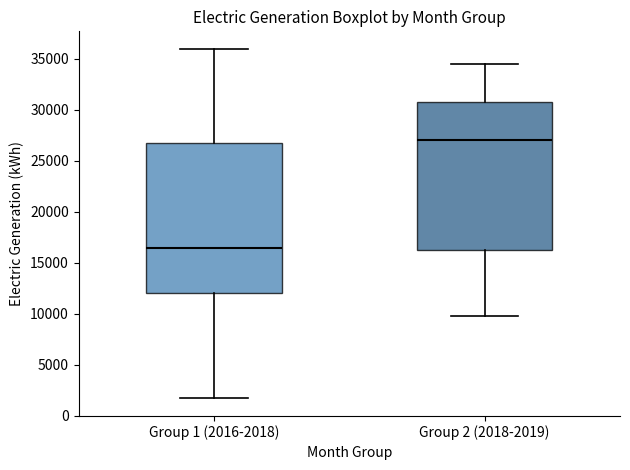

Reading left to right, transcribe this box plot: for each box, give where its median line is, the range the box spans, and where its two whiskers end, as read against the y-axis. The values are not printed on the chart, so give them approximately, as read against the axis.

Group 1 (2016-2018): median 16500, box 12000 to 27000, whiskers 1500 to 36000
Group 2 (2018-2019): median 27000, box 16000 to 31000, whiskers 10000 to 34500